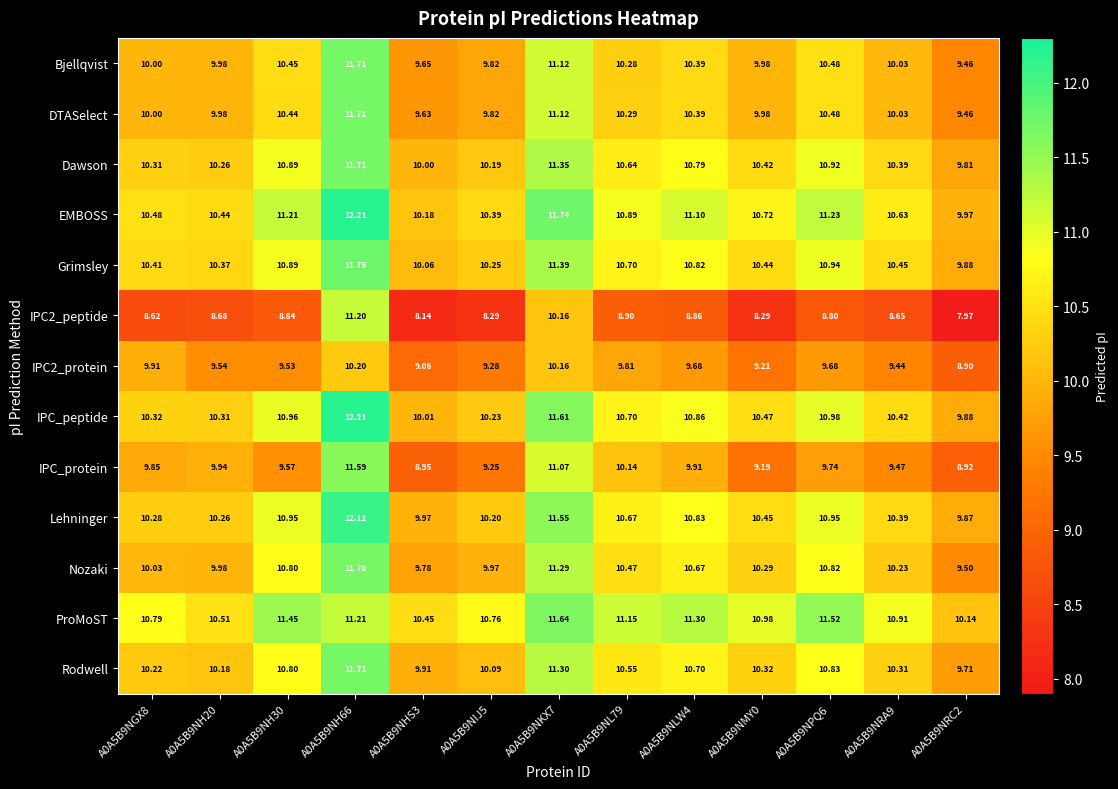

Which series changed the most between A0A5B9NH20 and A0A5B9NLW4?

ProMoST